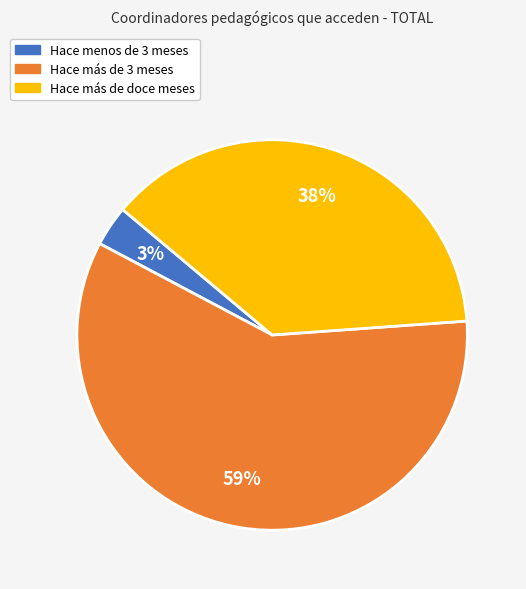

To the nearest percent, what is the difference between the largest and smallest slice percentages?

56%